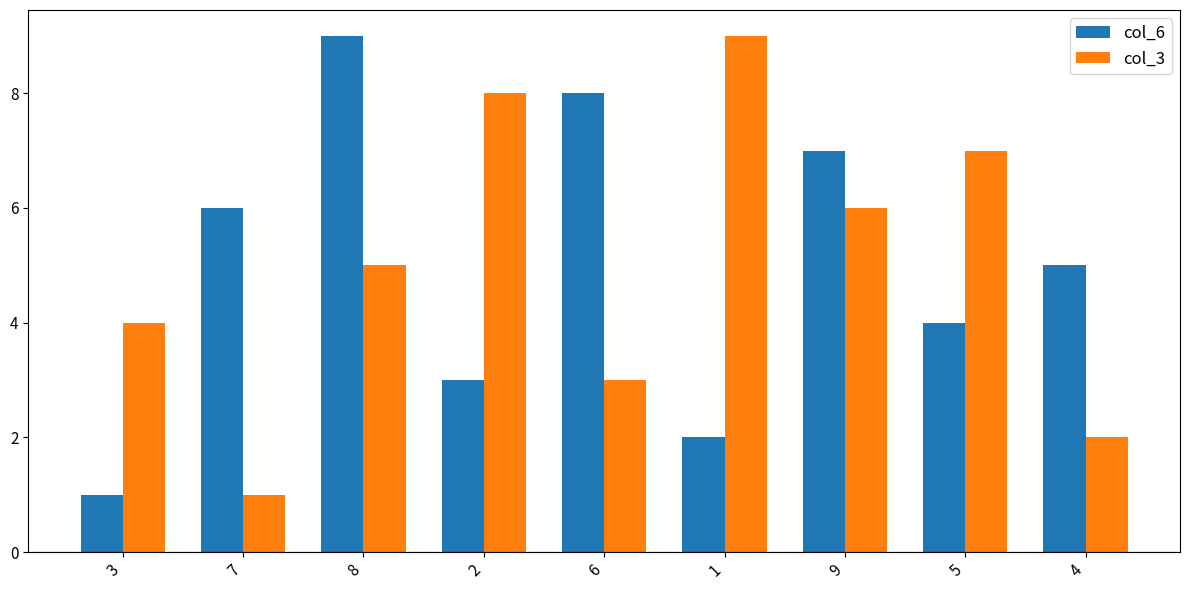

What is the sum of the col_6 values at 6 and 3?

9